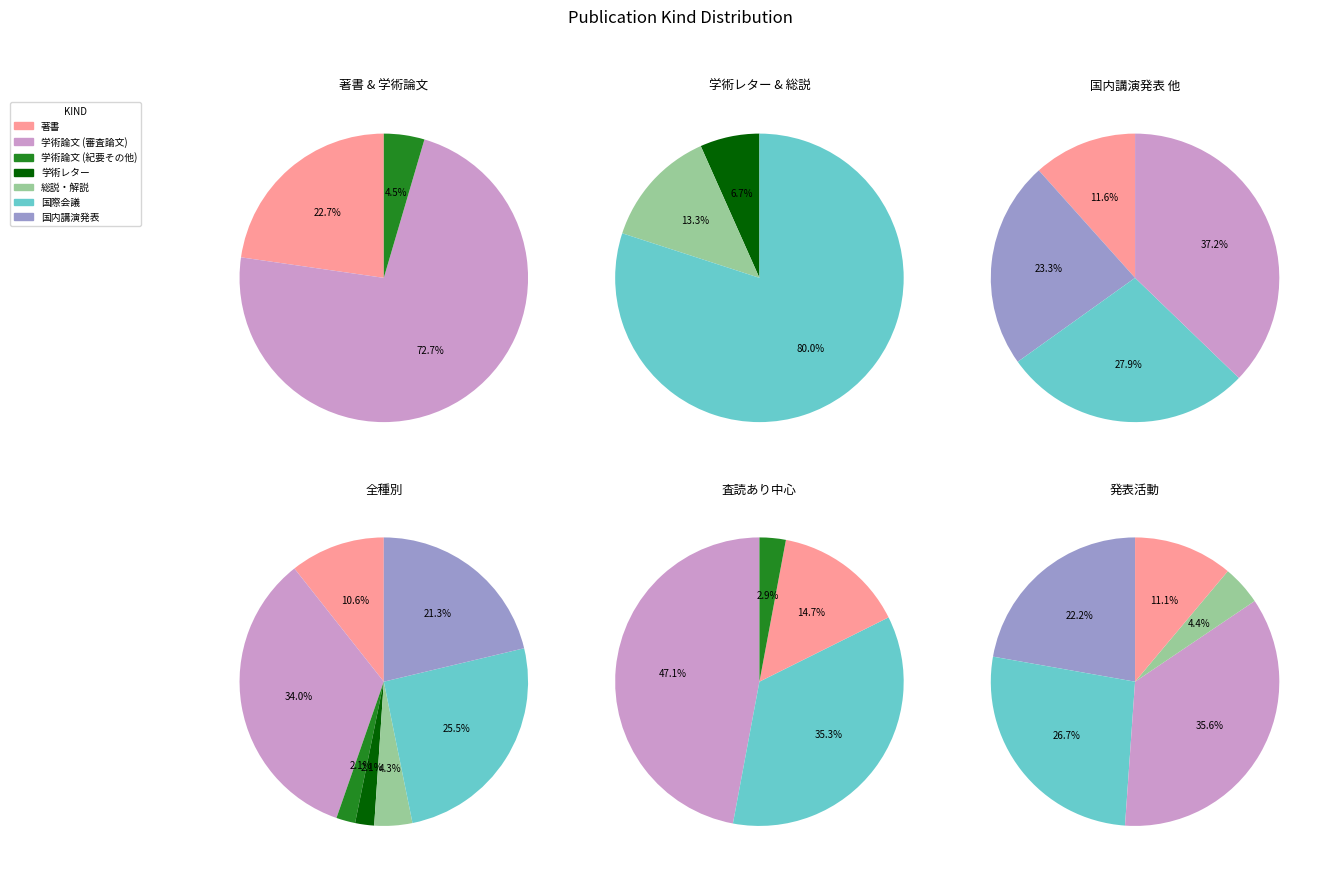

How many segments does this pie chart have?

7